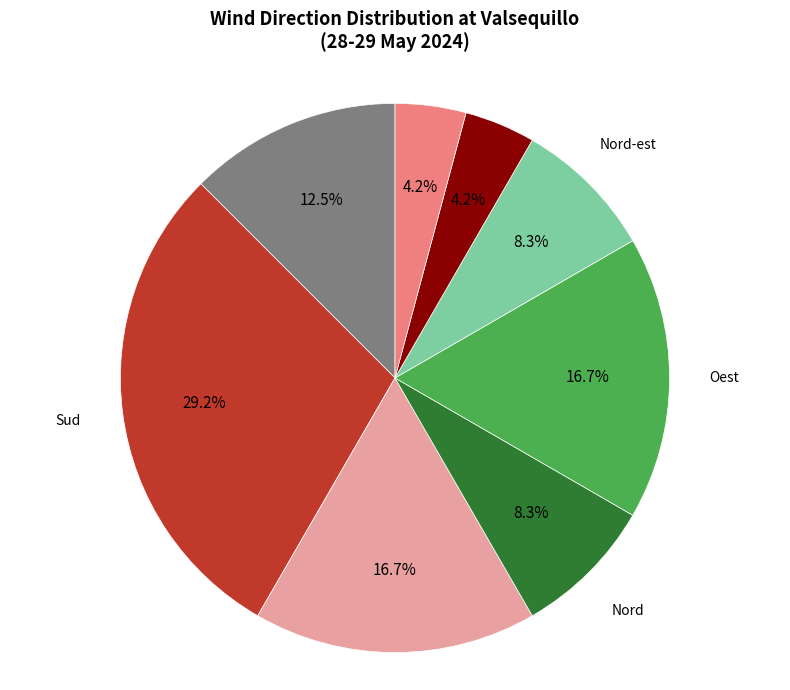

Is there any slice that represents more than half of the pie?

No